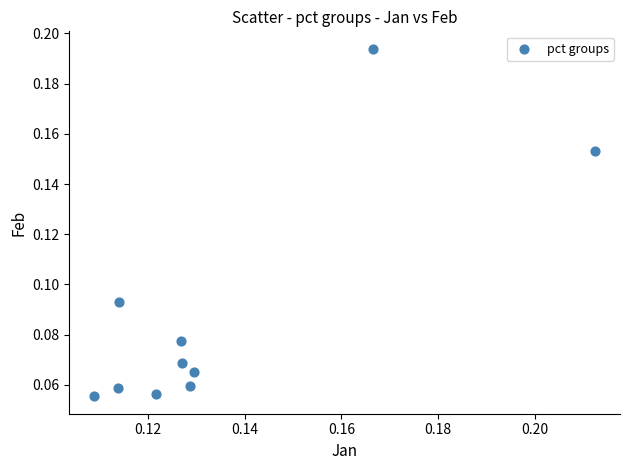

How many data points are displayed?

10